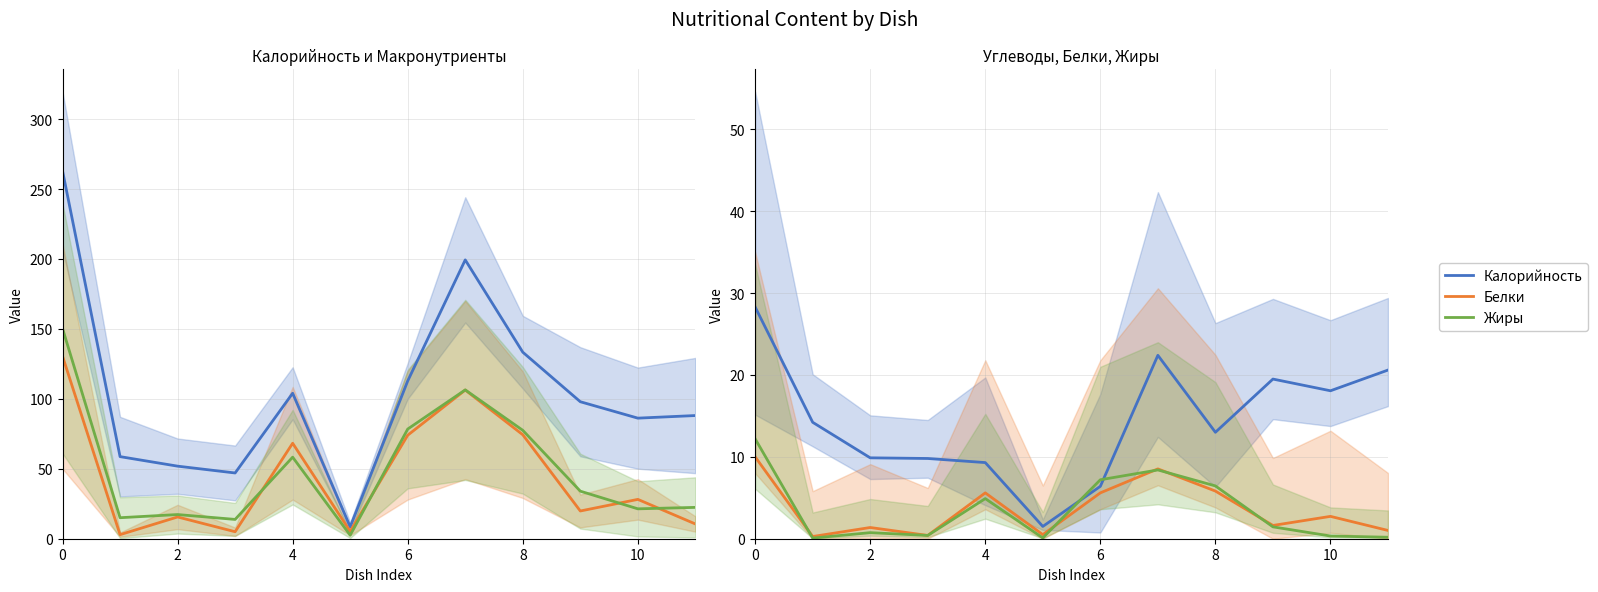

What is the difference between the highest and lowest values at 9?

96.5